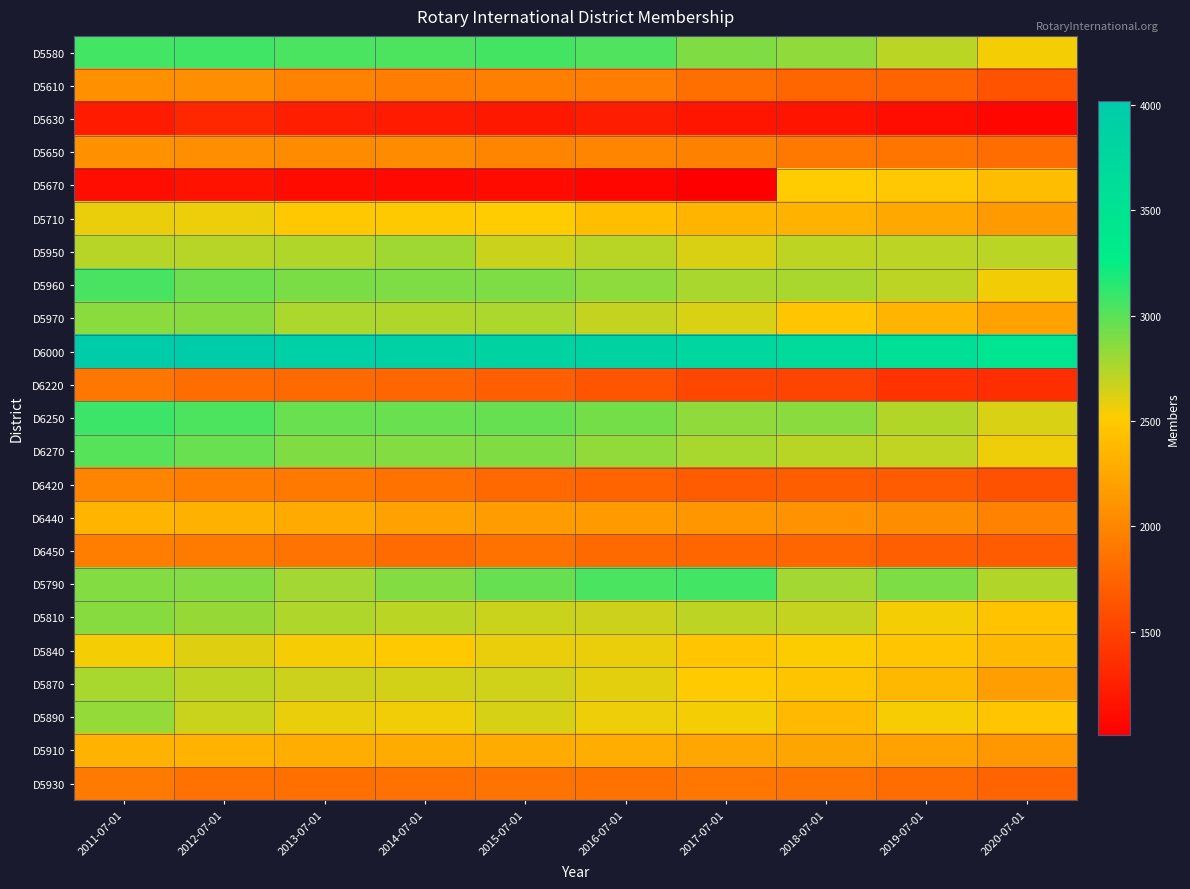

Which series has the largest total across all categories?

D6000